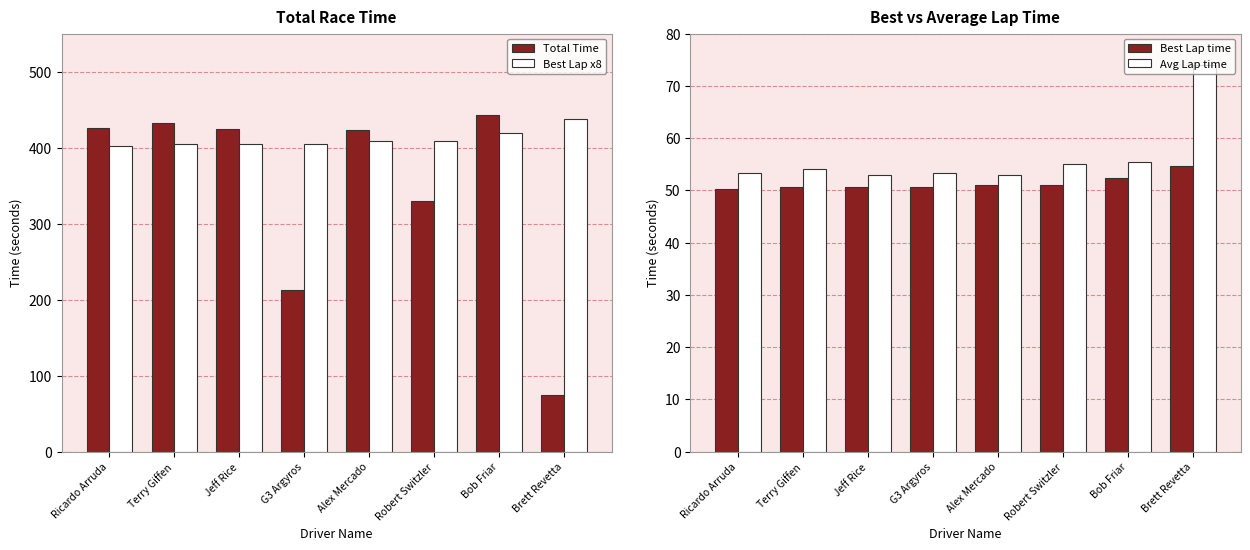

Which series has the widest spread of values?

Total Time